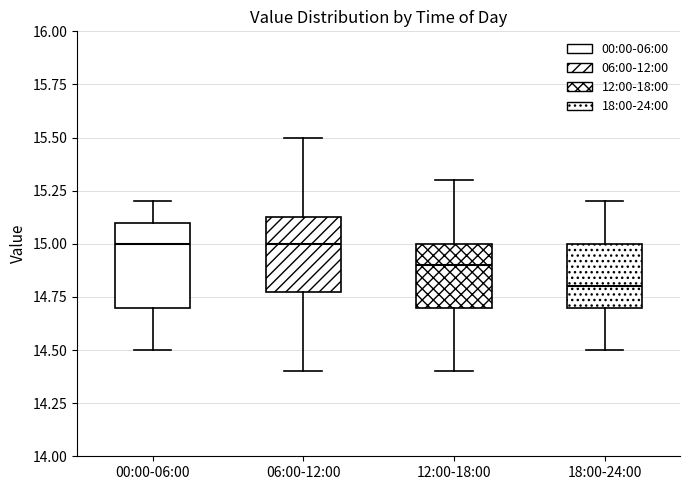

Where is the upper edge of the box for 00:00-06:00 on the y-axis? The values are not printed on the chart, so give them approximately, as read against the axis.

15.10